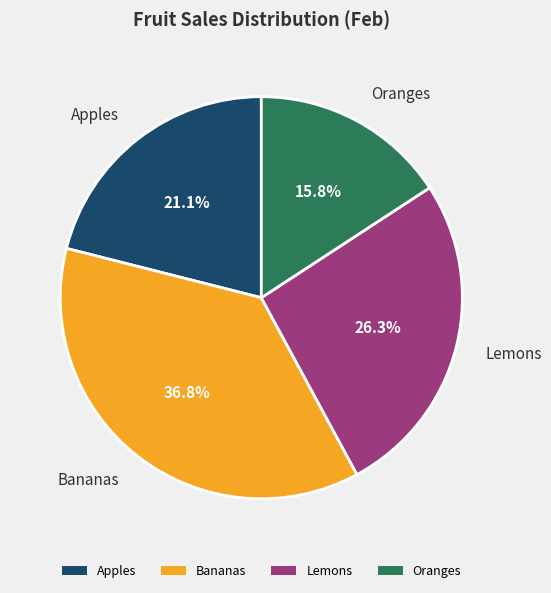

What is the ratio of the value at Lemons to the value at Oranges?

1.7